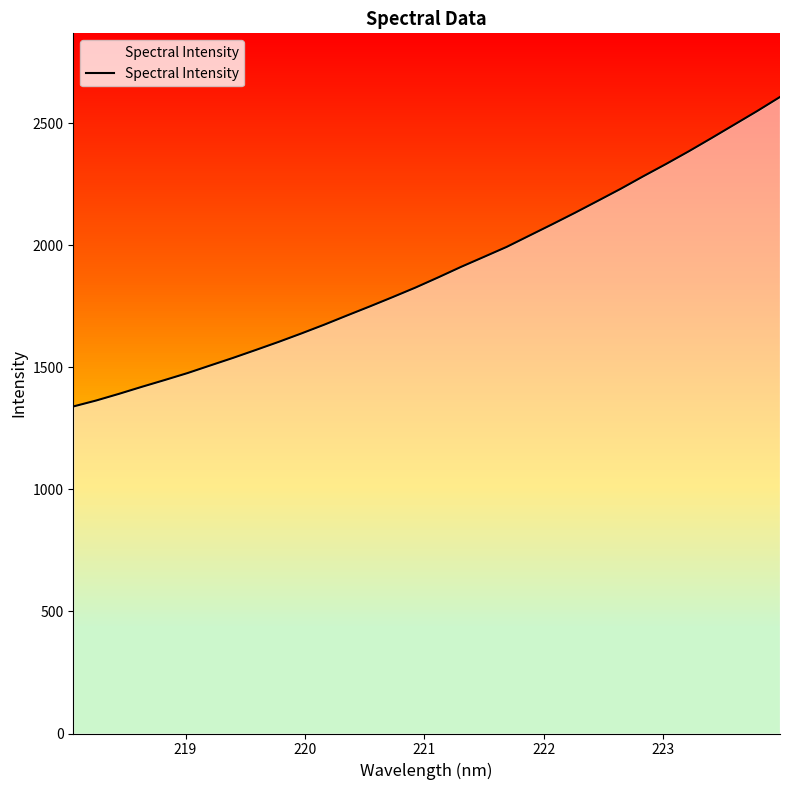

What is the greatest value displayed?

2606.9